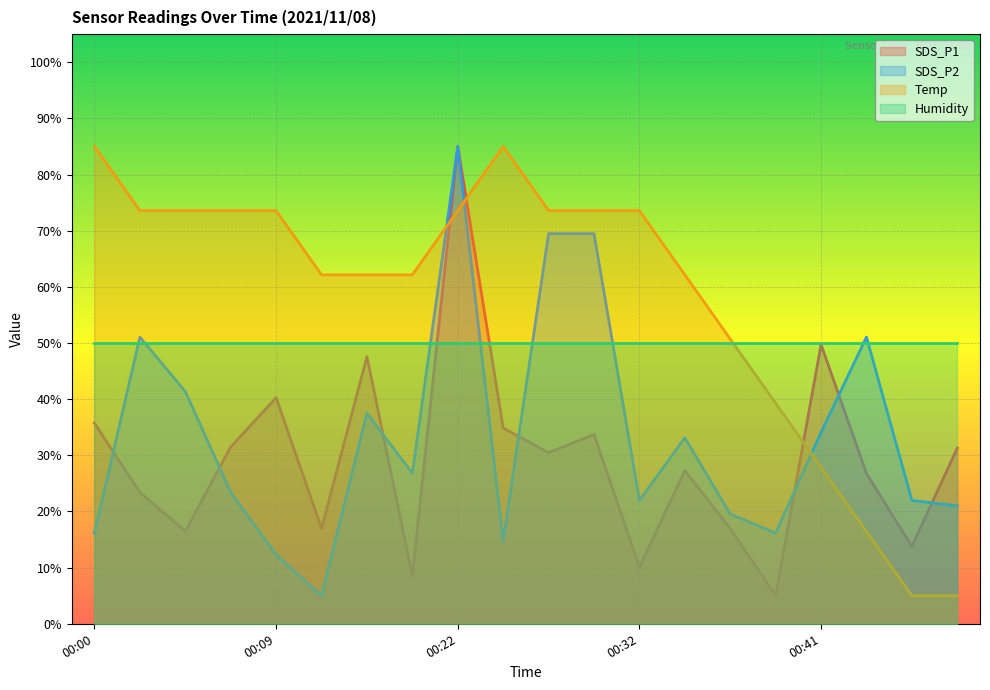

What is the difference between the Temp values at 00:14 and 00:29?

11.4